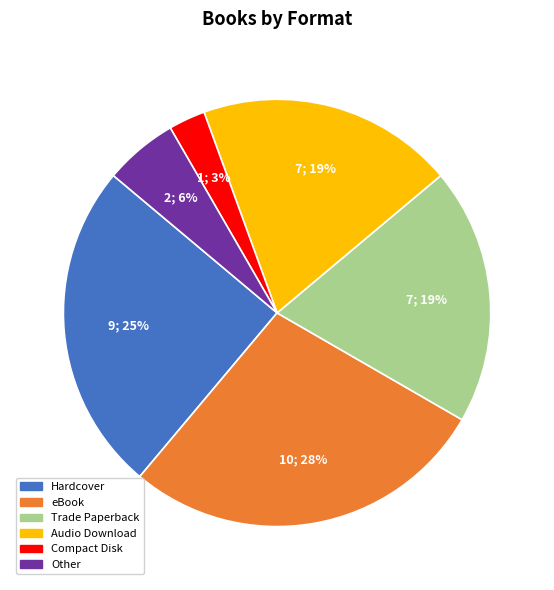

Which slice is the largest?

eBook